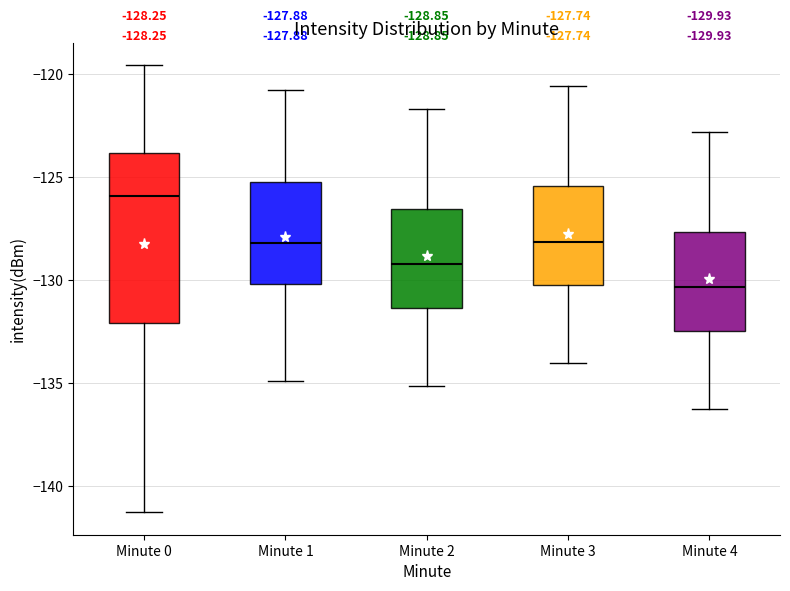

Comparing the boxes themselves (not the whiskers), which one is the tallest?

Minute 0